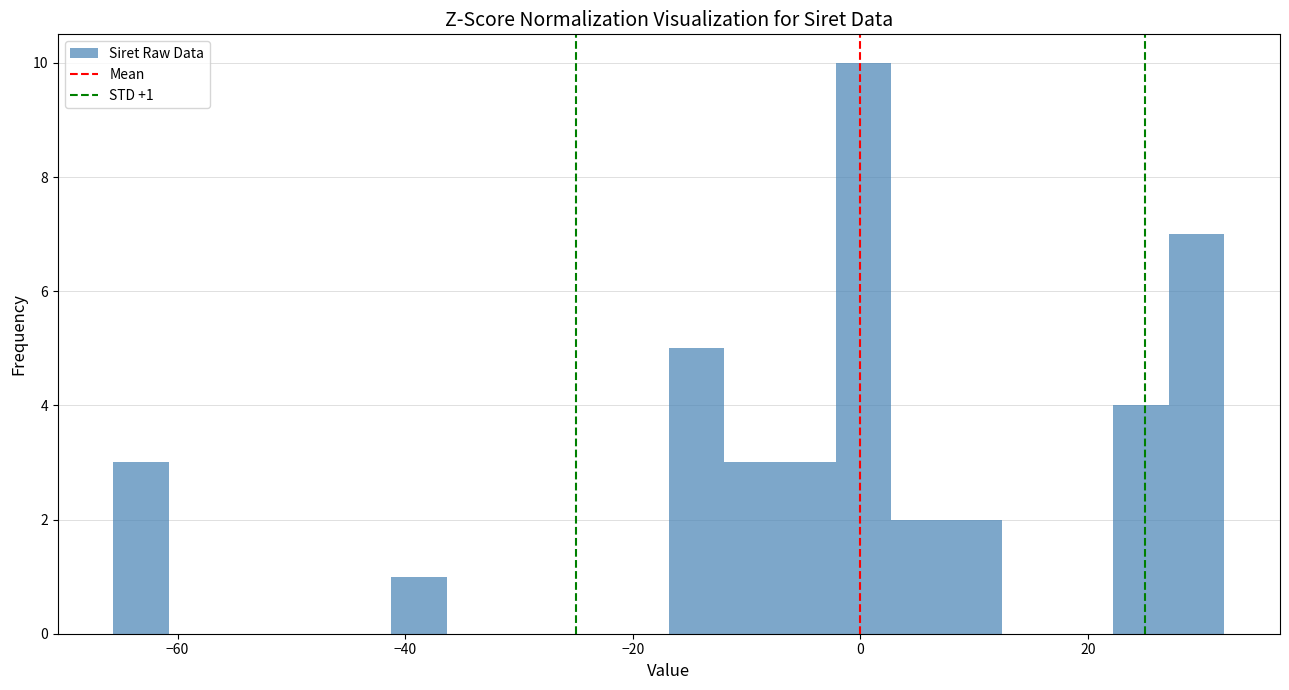

Read against the x-axis, roughly where is the centre of the tallest bar?

0